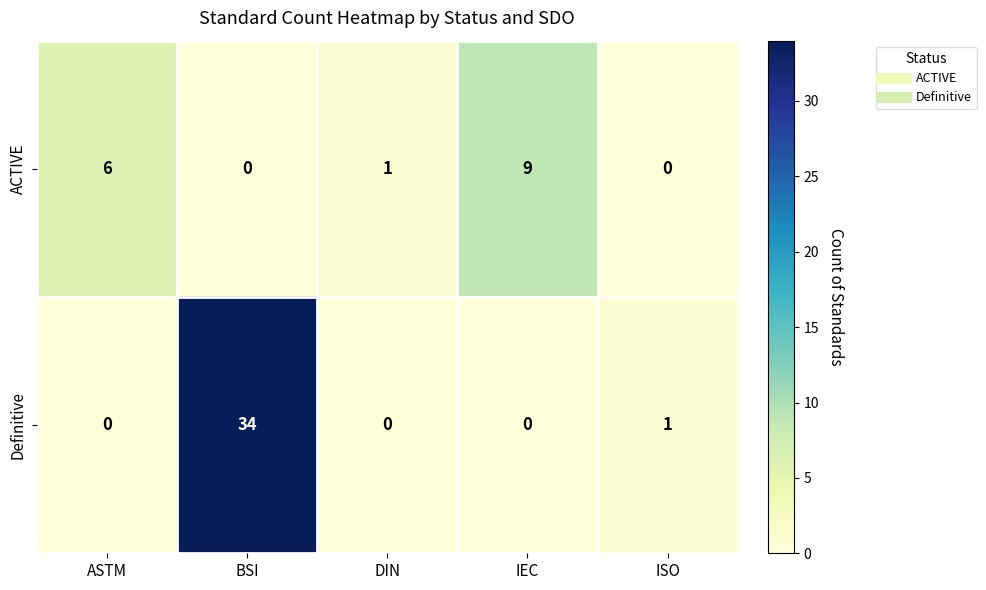

What value does the ACTIVE series have at ASTM?

6